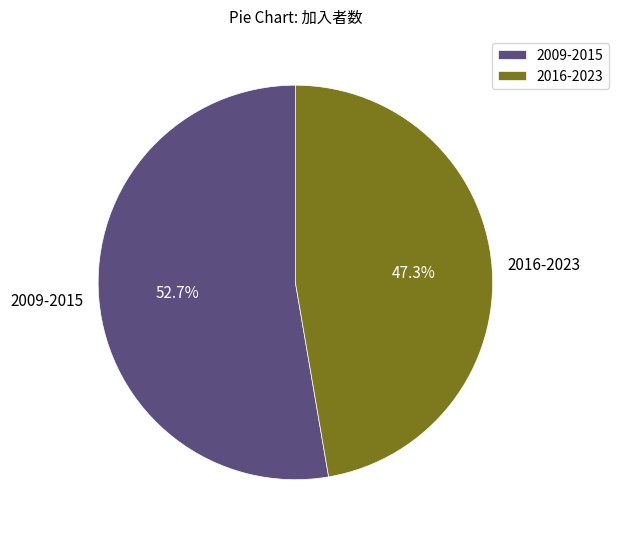

Rank the categories by value from lowest to highest.

2016-2023, 2009-2015